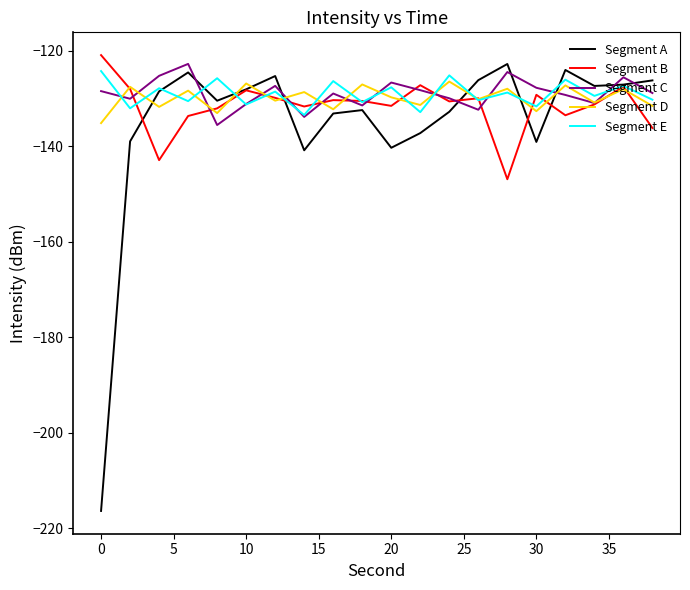

Which series has the largest range (max minus min)?

Segment A